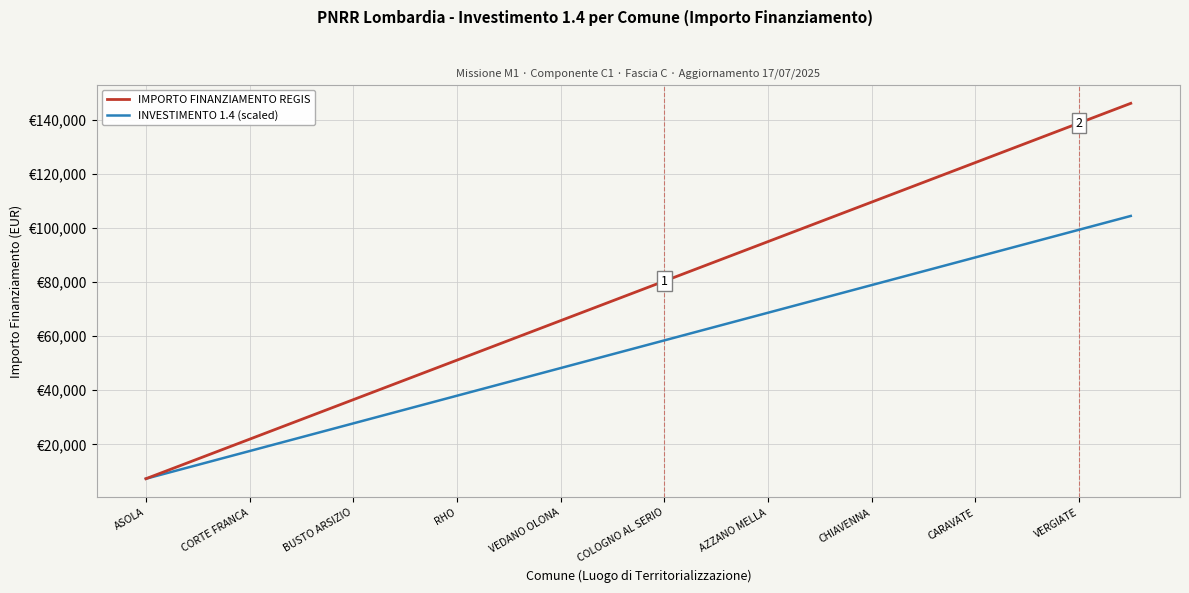

At how many categories does at least one series exceed 113887?

5